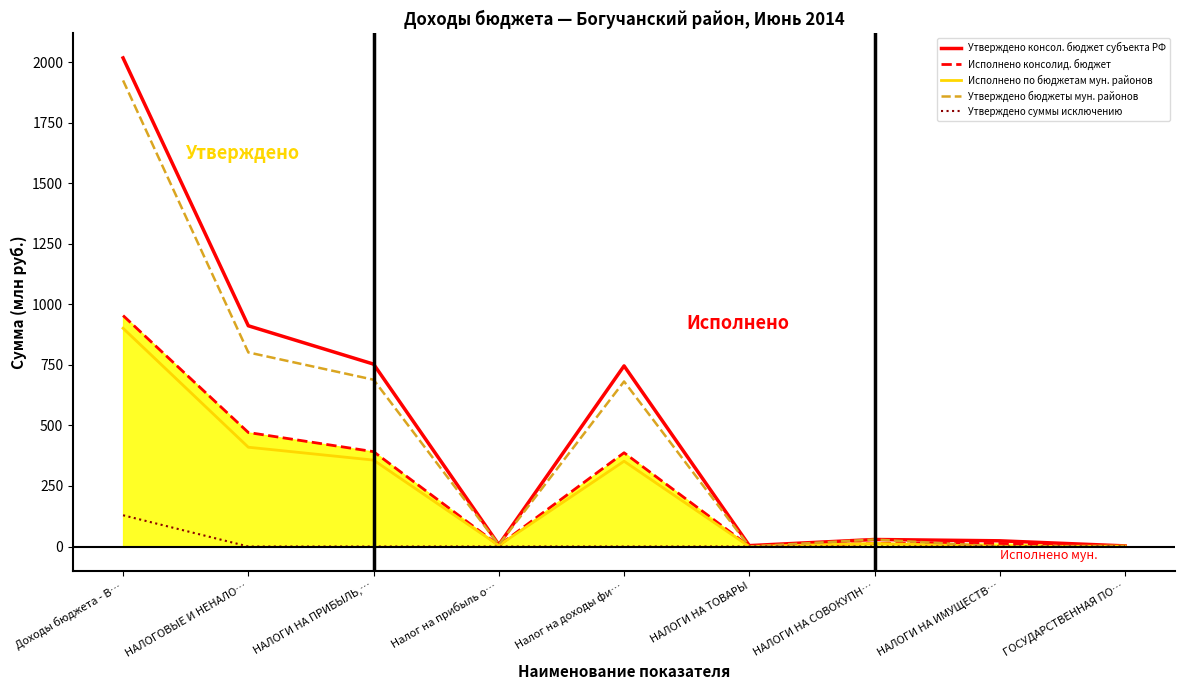

Which series has the widest spread of values?

Утверждено консол. бюджет субъекта РФ